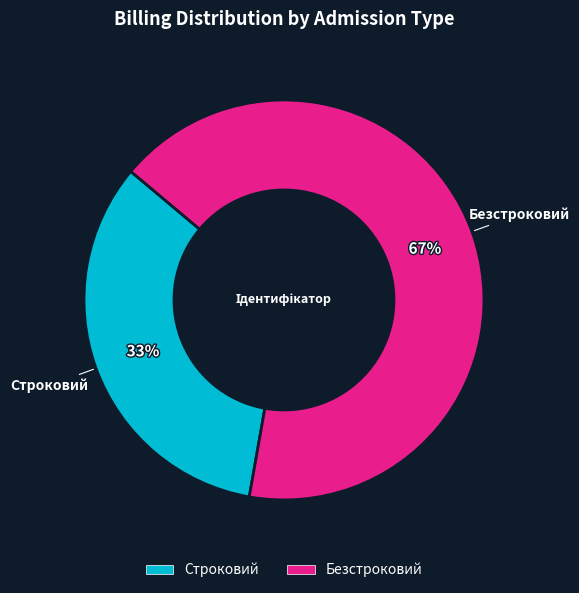

Is the sum of Безстроковий and Строковий greater than half?

Yes